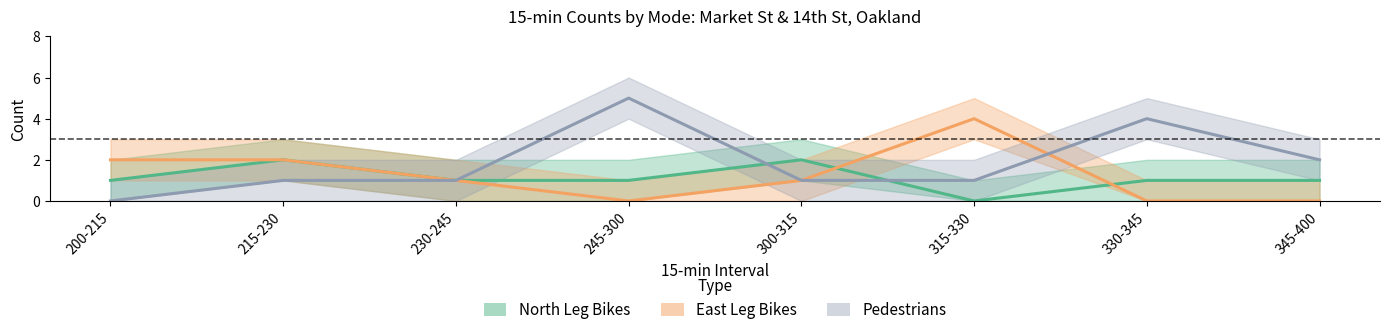

Where is the first local minimum for East Leg Bikes?

245-300